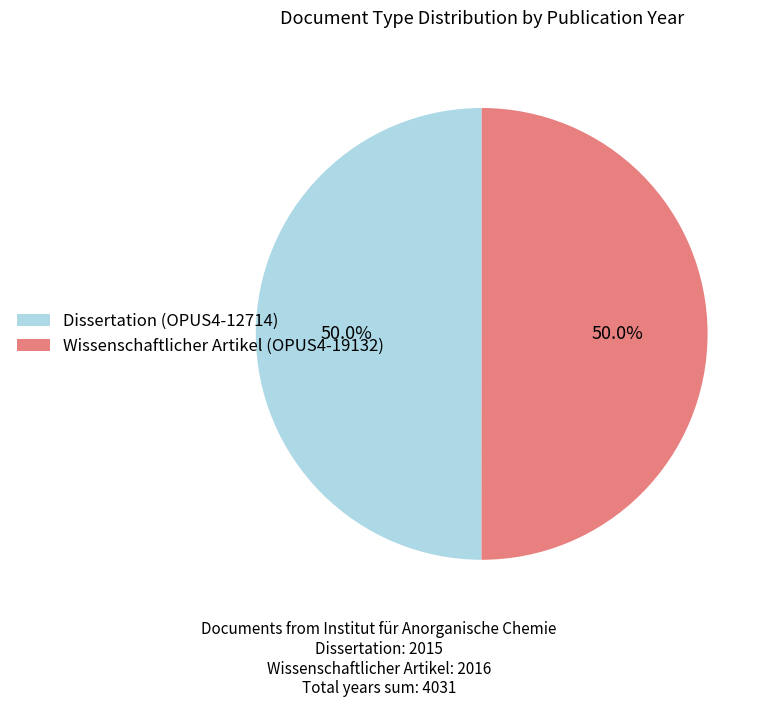

Approximately how many times larger is the value at Dissertation (OPUS4-12714) compared to Wissenschaftlicher Artikel (OPUS4-19132)?

1.0